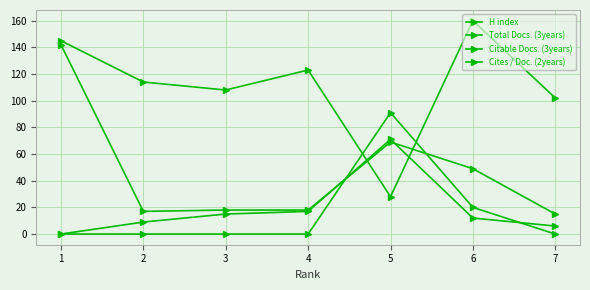

How many categories are shown in the chart?

7